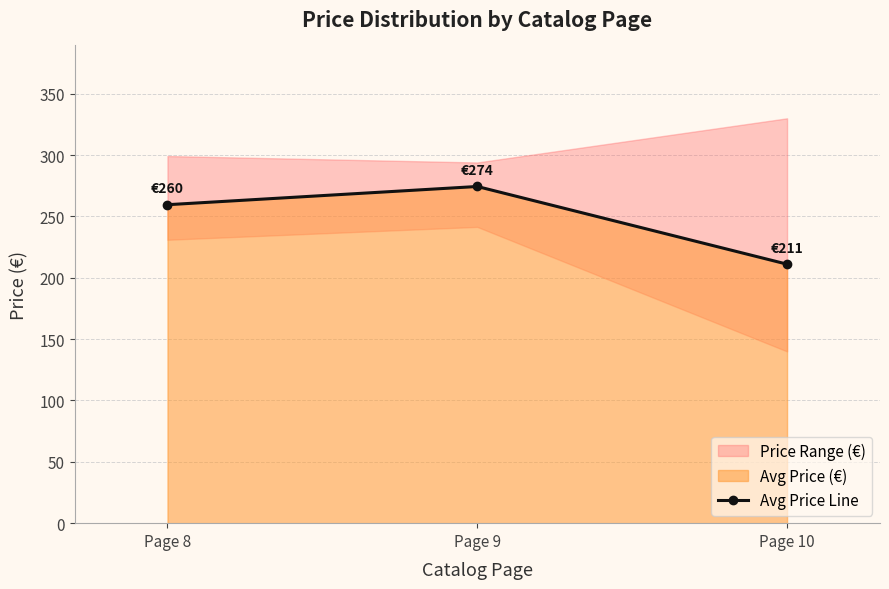

True or false: the data shows 211.1 at Page 10.

True